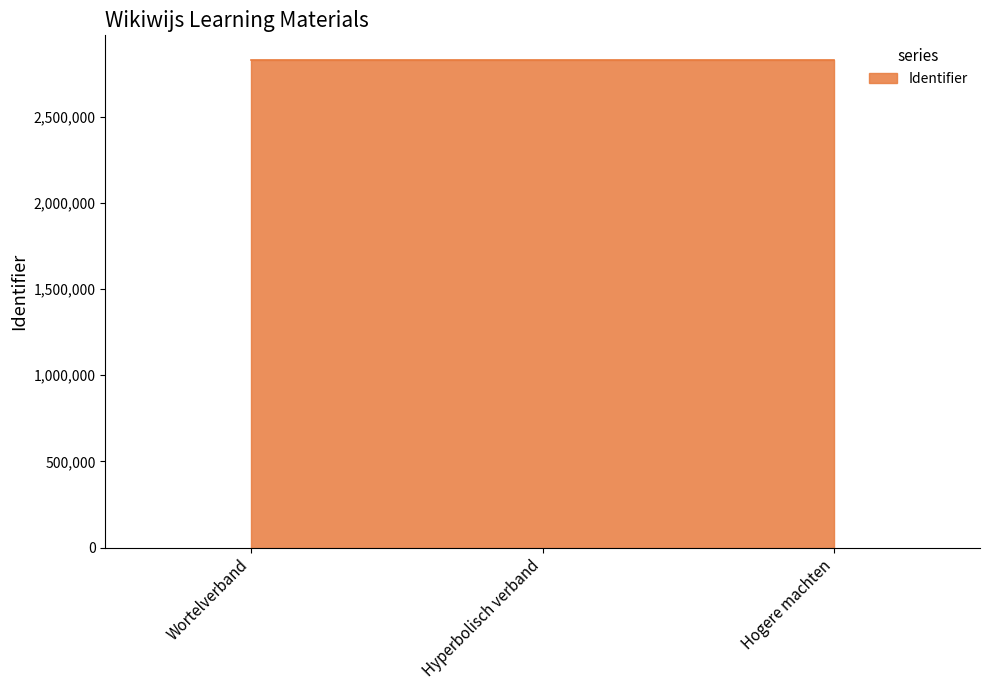

How many data points are above 2830229?

1